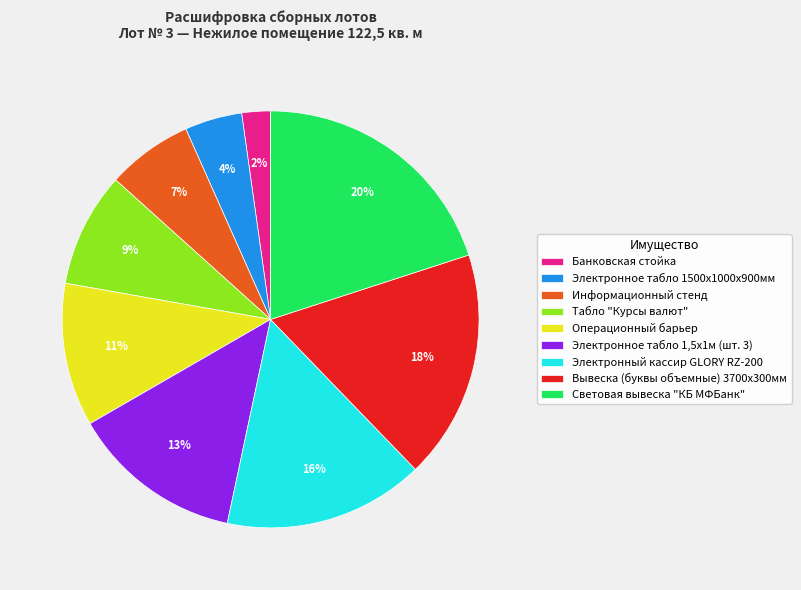

What percentage is the Информационный стенд slice, to the nearest percent?

7%